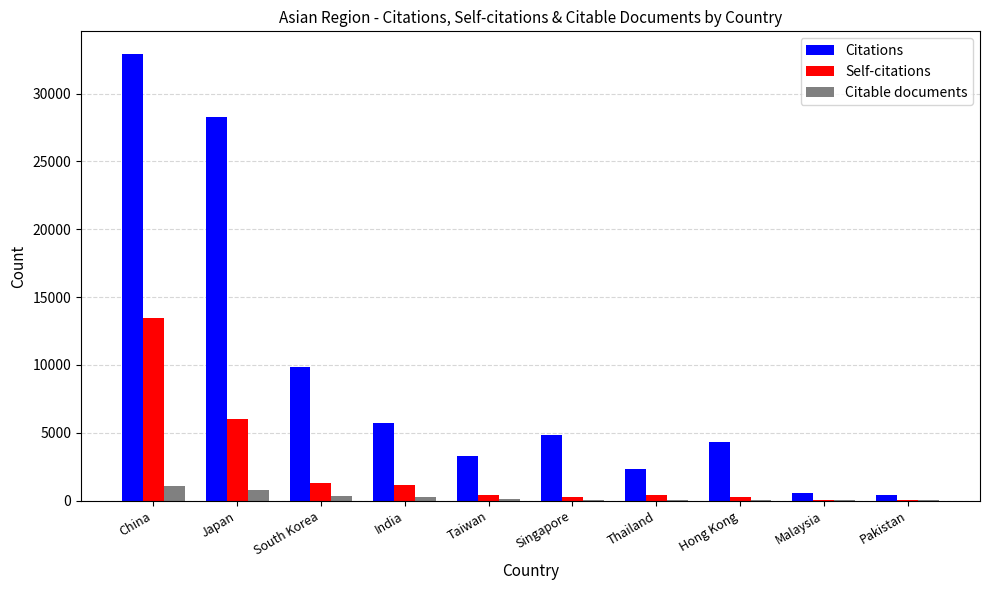

What is the maximum value for Citations?

32935